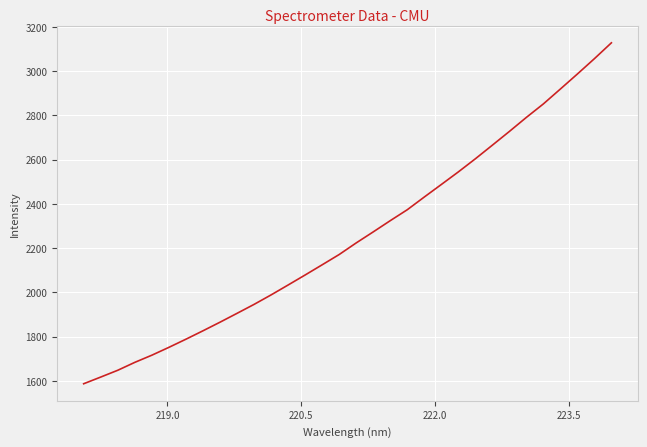

What is the smallest value displayed?

1586.8